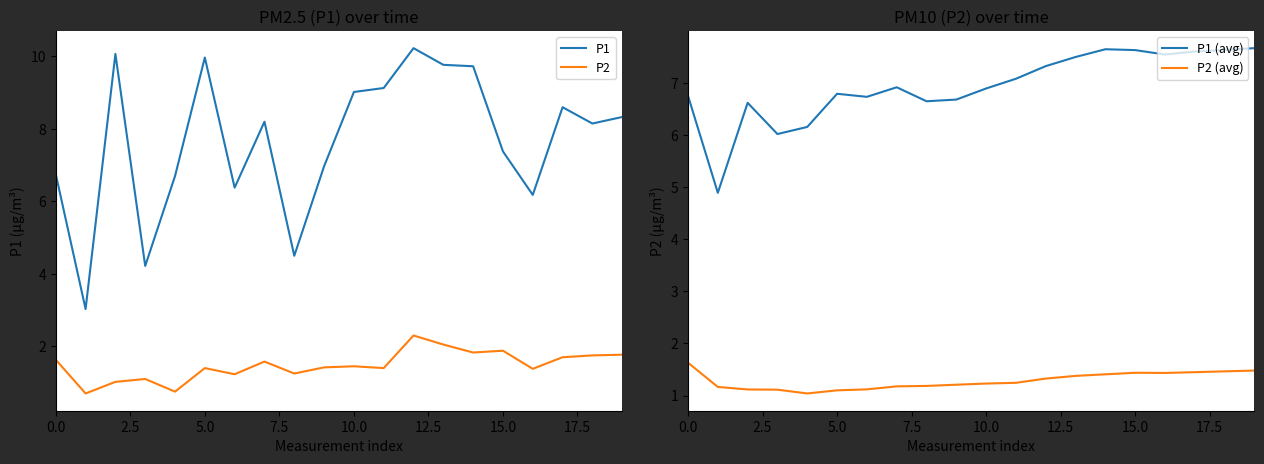

Is the value of P1 at 10.0 greater than the value of P2 at 5.0?

Yes